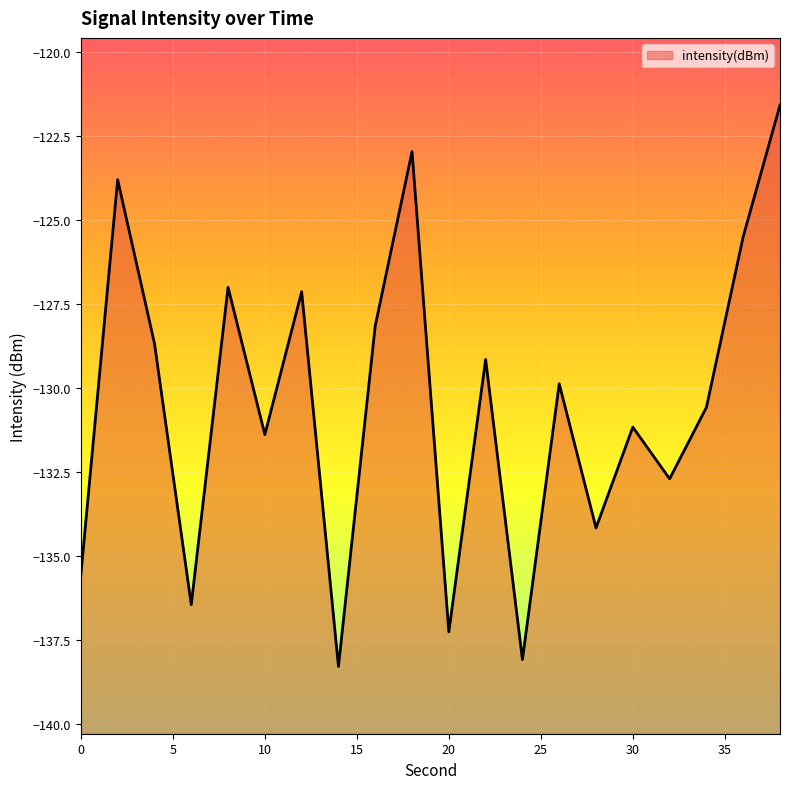

How many lines are shown in the chart?

1